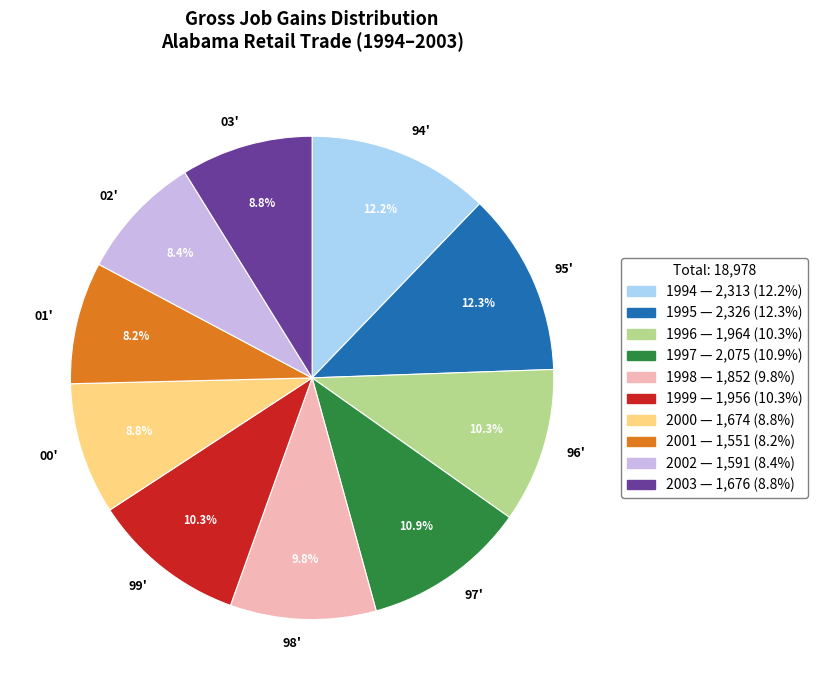

How many segments does this pie chart have?

10